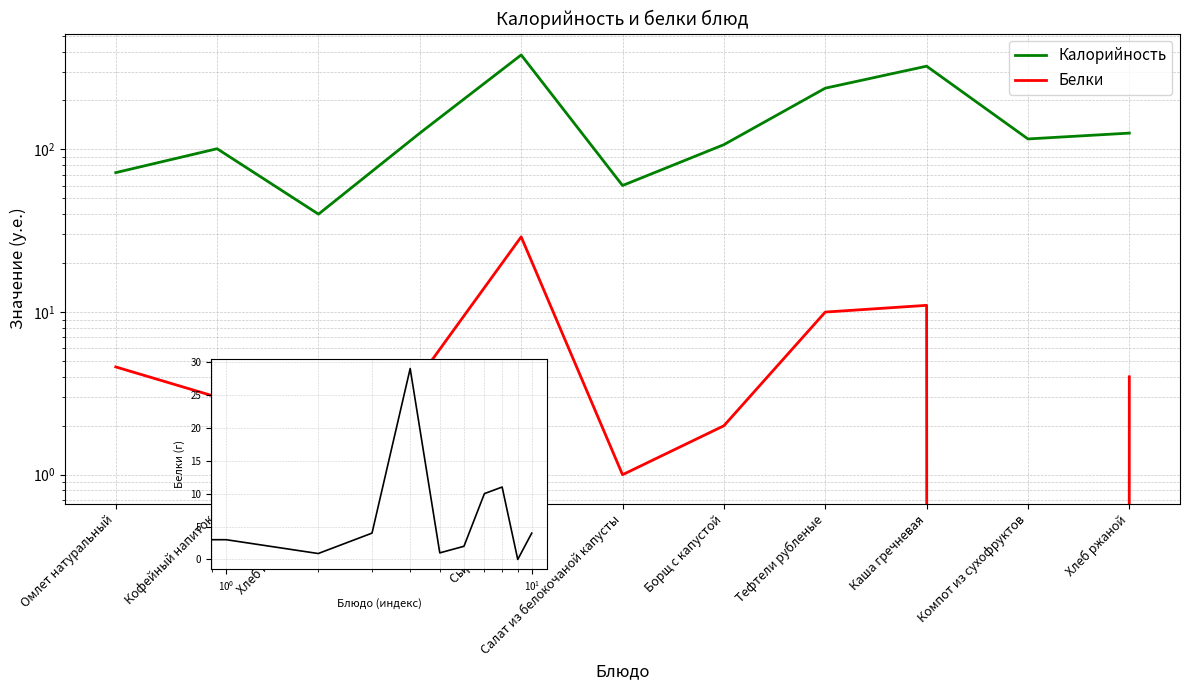

The Белки series shows 5.1 at Кофейный напиток. True or false?

False